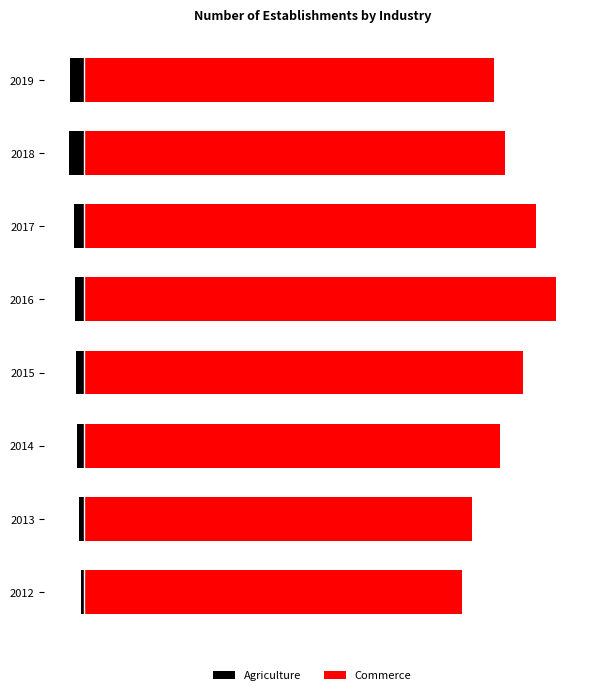

Between 2012 and 2015, which series saw the biggest shift?

Commerce